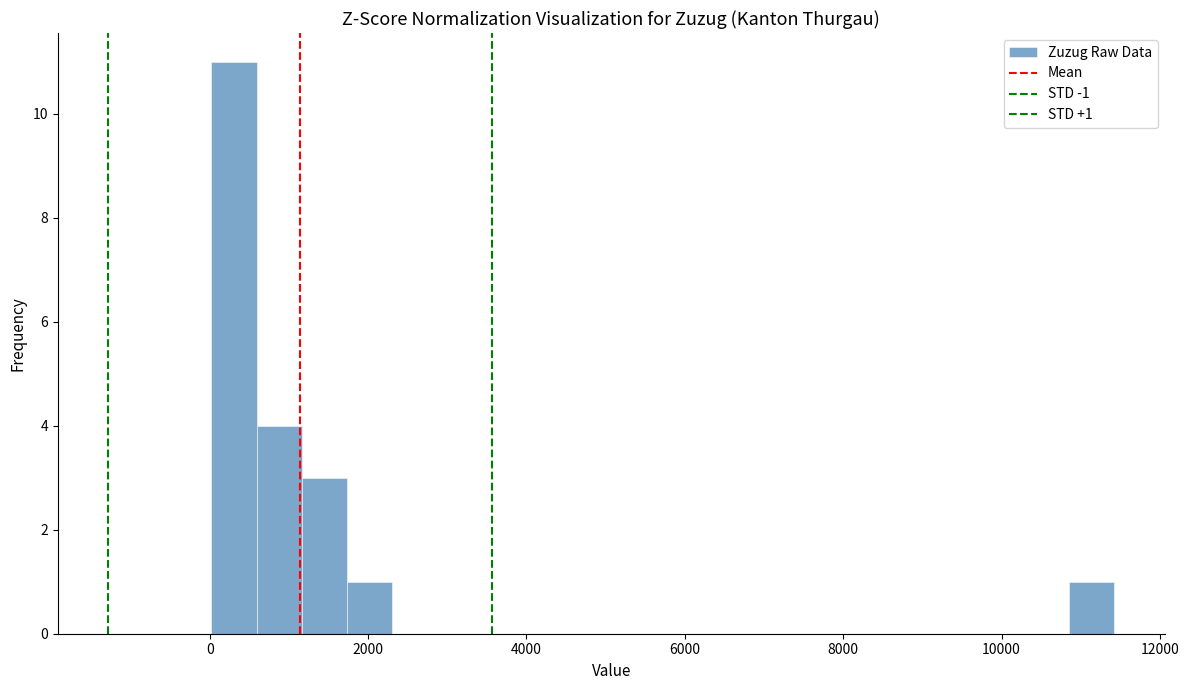

Around what value on the x-axis is the tallest bar? Give the approximate position of its centre, as read against the axis.

400